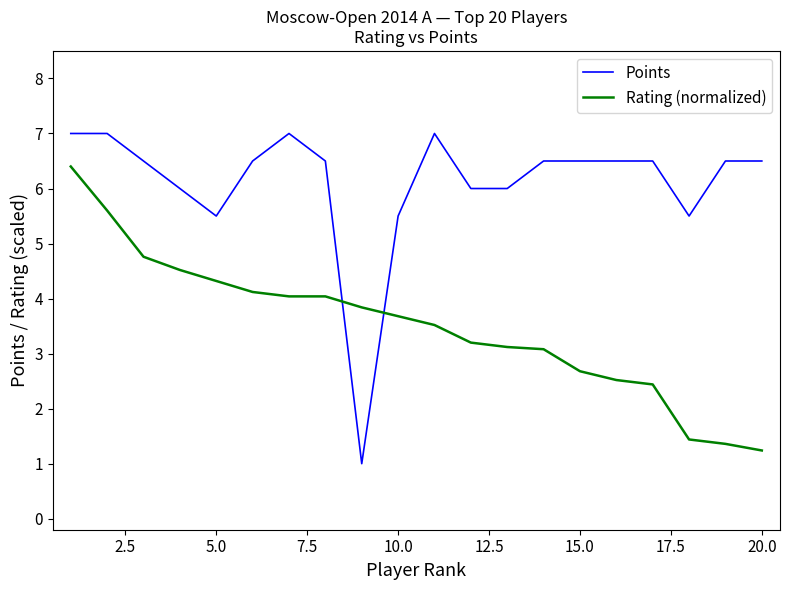

What is the difference between the maximum and minimum values in the Points series?

6.0